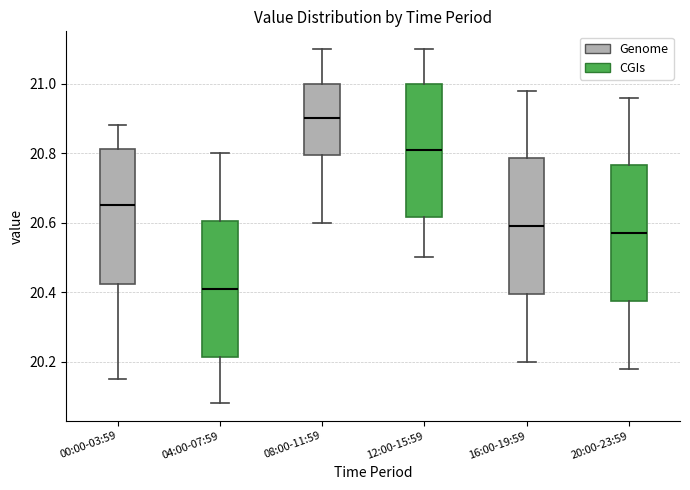

Which box's median line is the lowest?

04:00-07:59